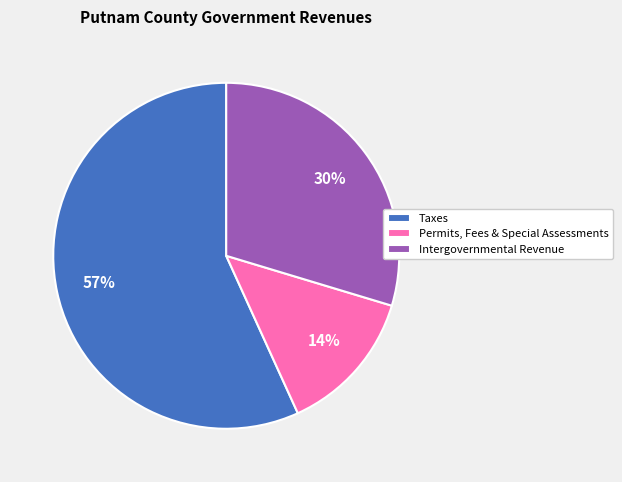

How many slices are in this pie chart?

3